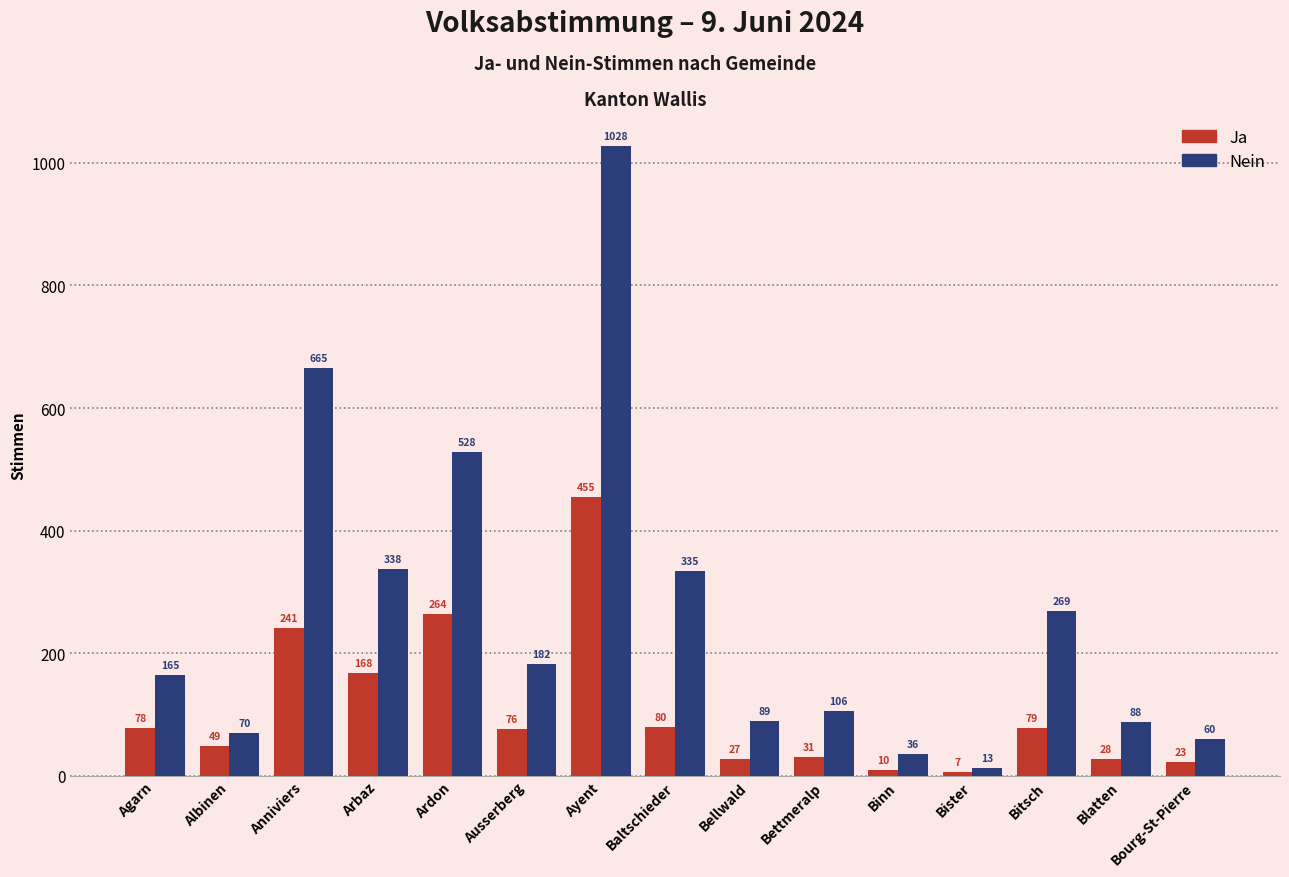

What is the value of the Ja bar at the 3rd from the left?

241